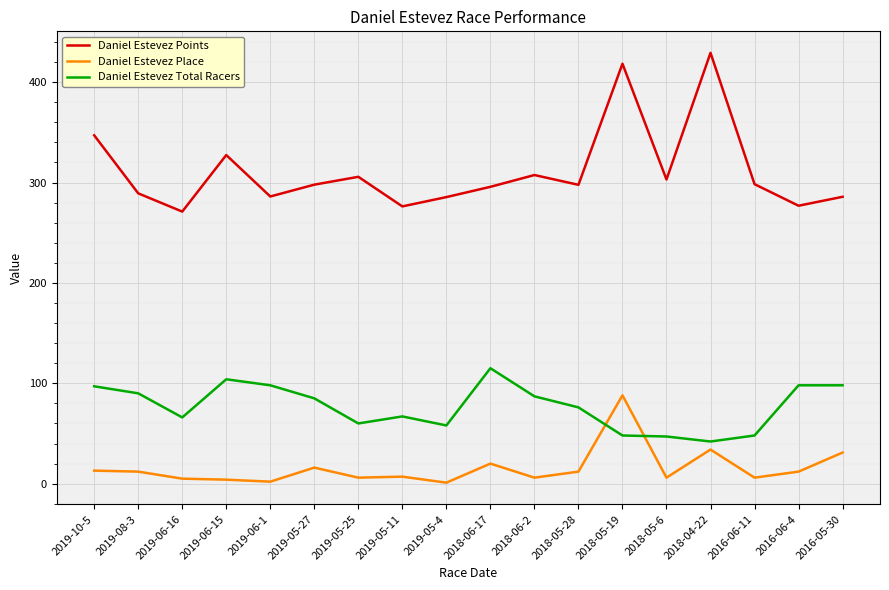

What is the smallest value displayed?

1.0